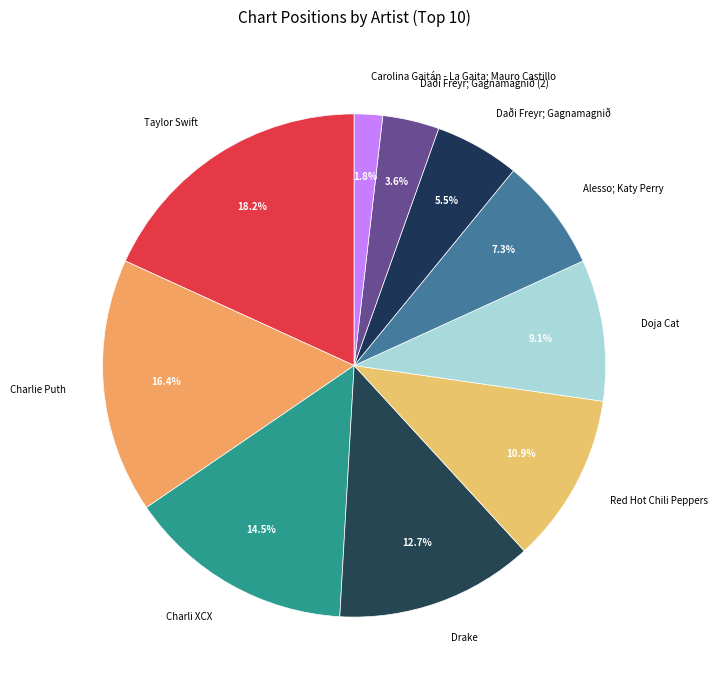

Between Charlie Puth and Alesso; Katy Perry, which is larger?

Charlie Puth